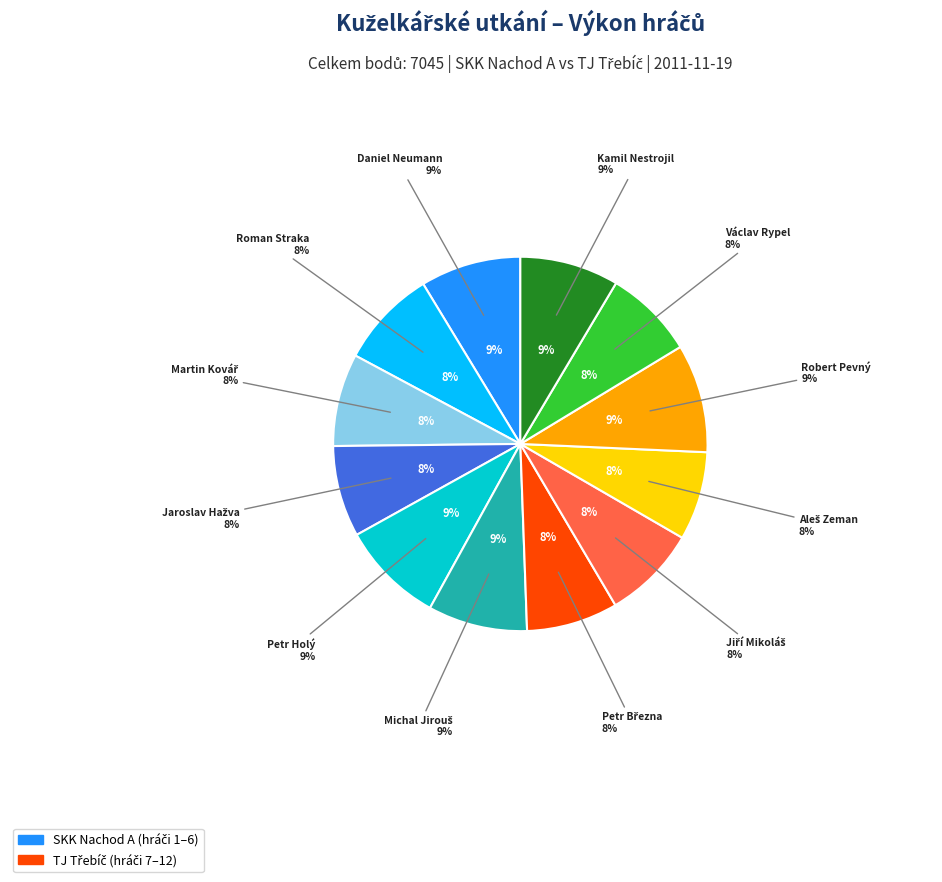

How many slices are in this pie chart?

12